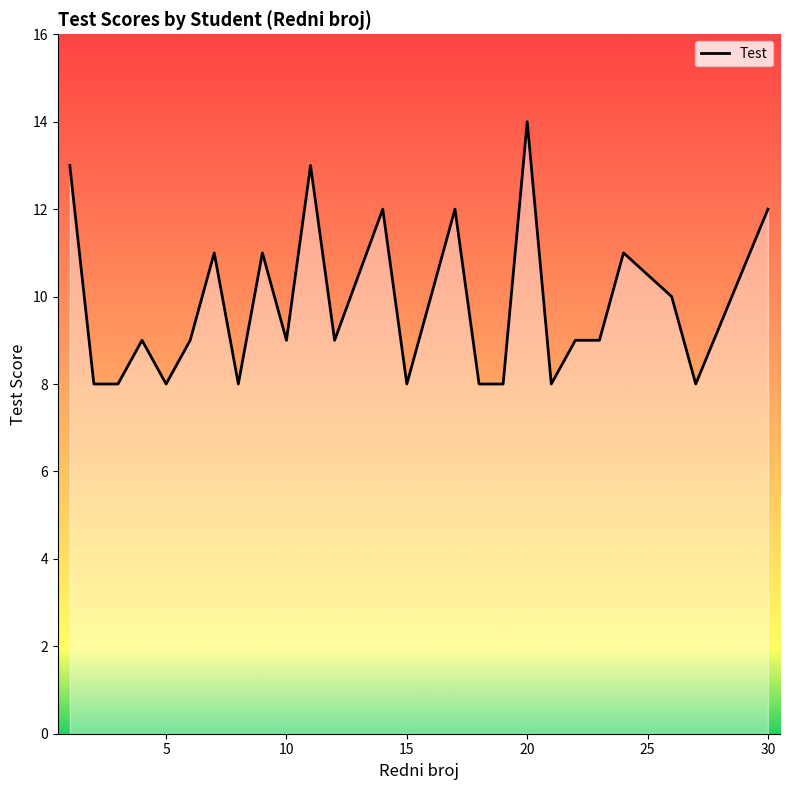

What is the greatest value displayed?

14